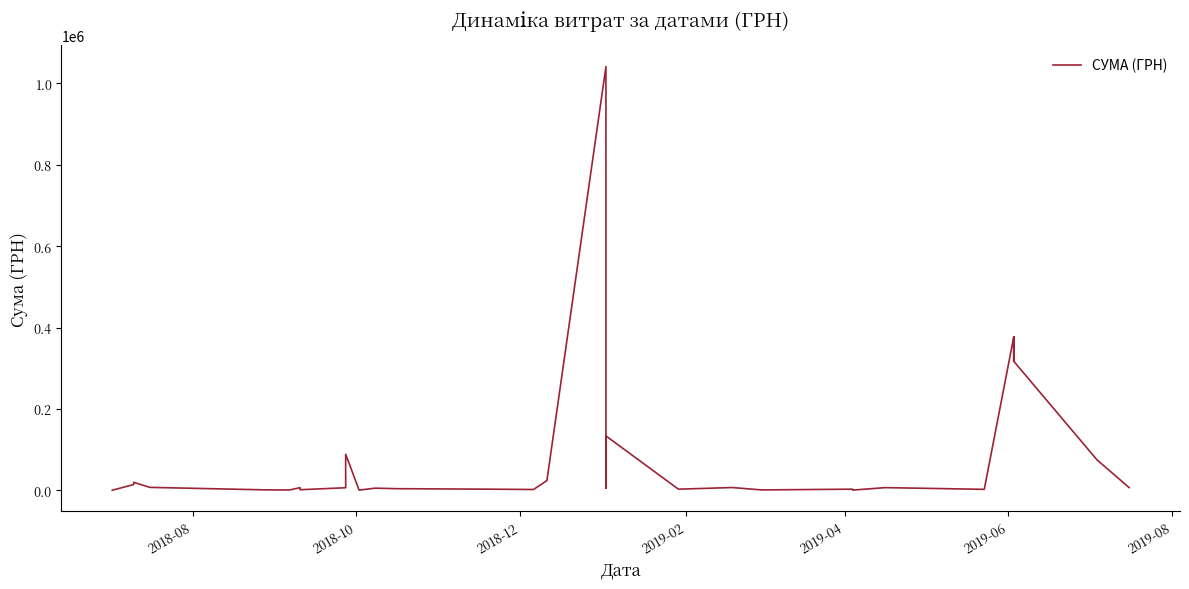

What is the smallest value displayed?

396.8